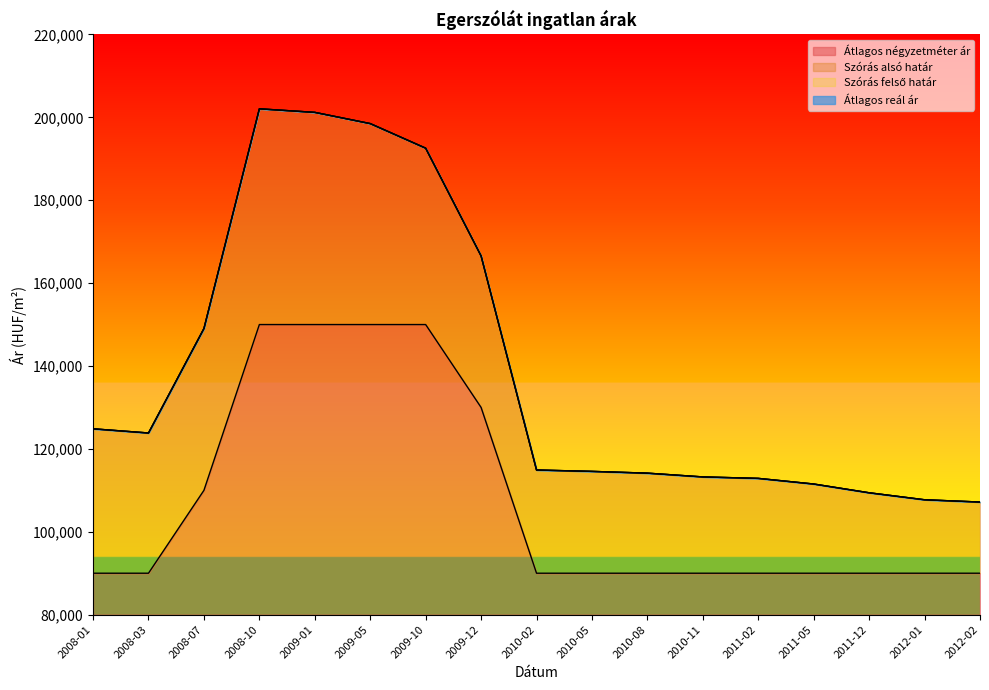

Reading left to right, extract all data points from this chart.

Átlagos négyzetméter ár: 90000	90000	110000	150000	150000	150000	150000	130000	90000	90000	90000	90000	90000	90000	90000	90000	90000
Szórás alsó határ: 124843	123834	149036	202055	201197	198490	192559	166546	114902	114571	114144	113236	112883	111523	109409	107722	107172
Szórás felső határ: 124843	123834	149036	202055	201197	198490	192559	166546	114902	114571	114144	113236	112883	111523	109409	107722	107172
Átlagos reál ár: 124843	123834	149036	202055	201197	198490	192559	166546	114902	114571	114144	113236	112883	111523	109409	107722	107172